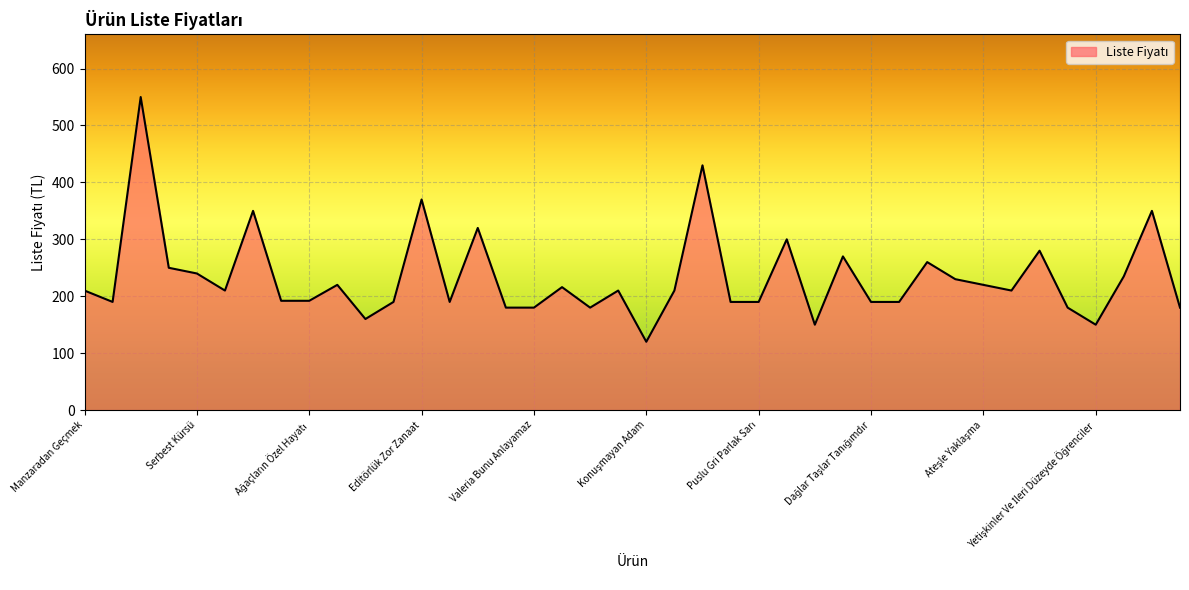

What is the smallest value displayed?

120